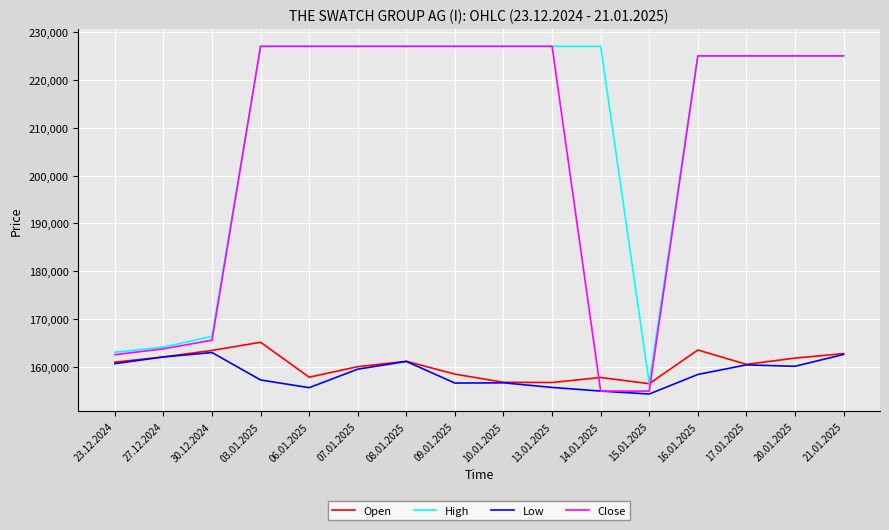

Where is Close nearest to the value 191000?

30.12.2024